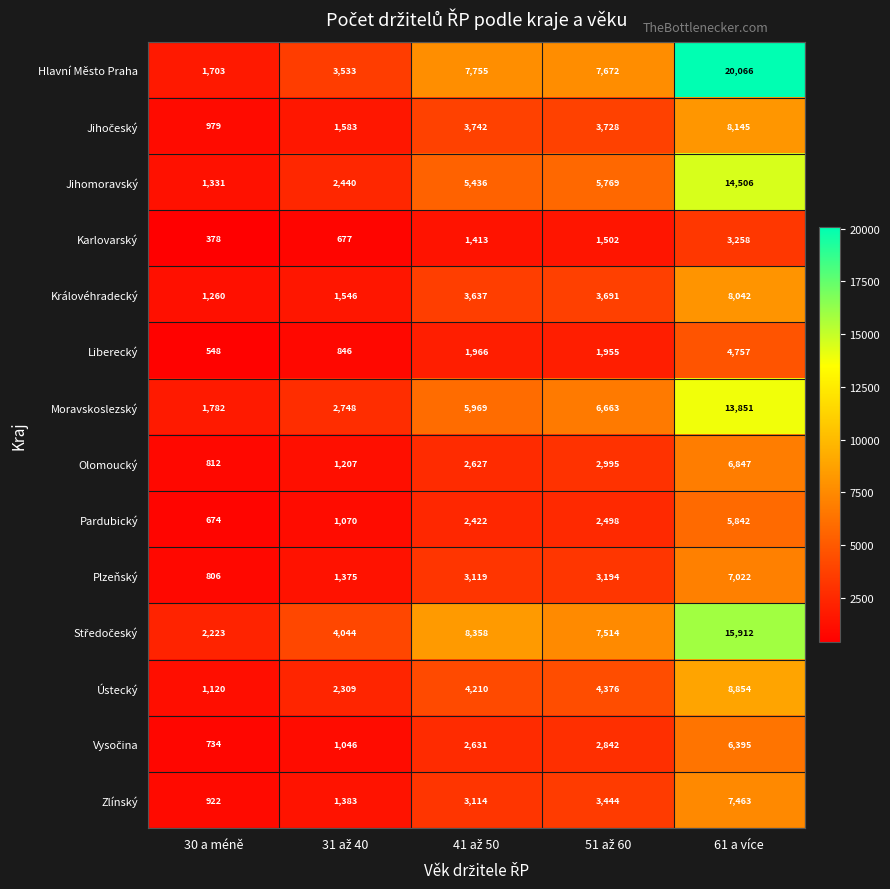

Is it true that Plzeňský equals 806 at 30 a méně?

True